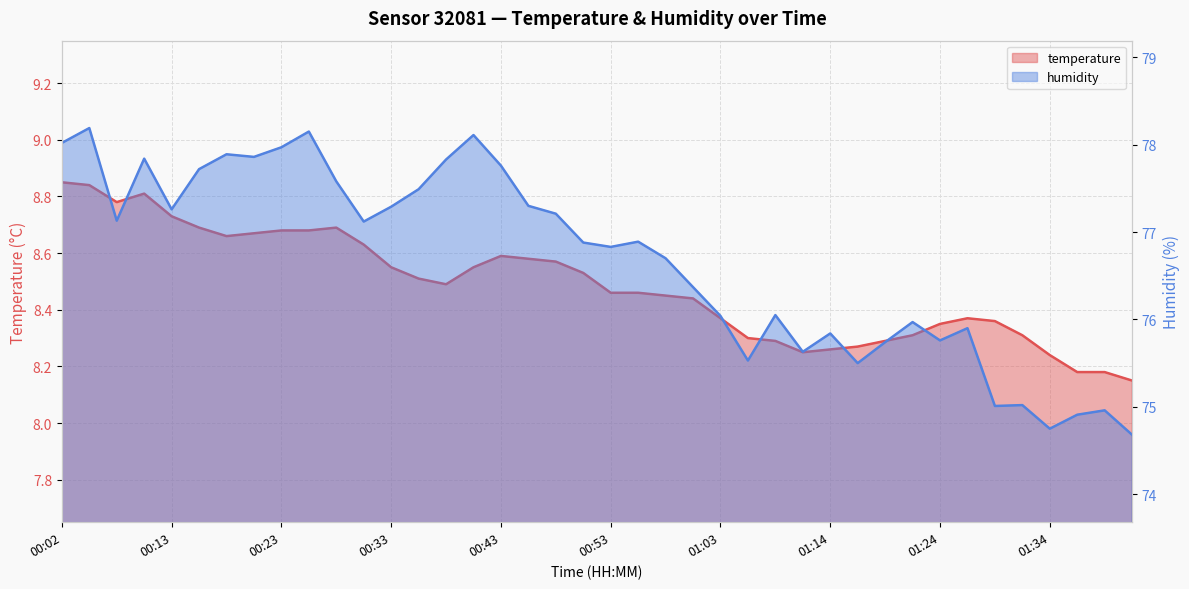

Where does the humidity series first go above 76?

00:02